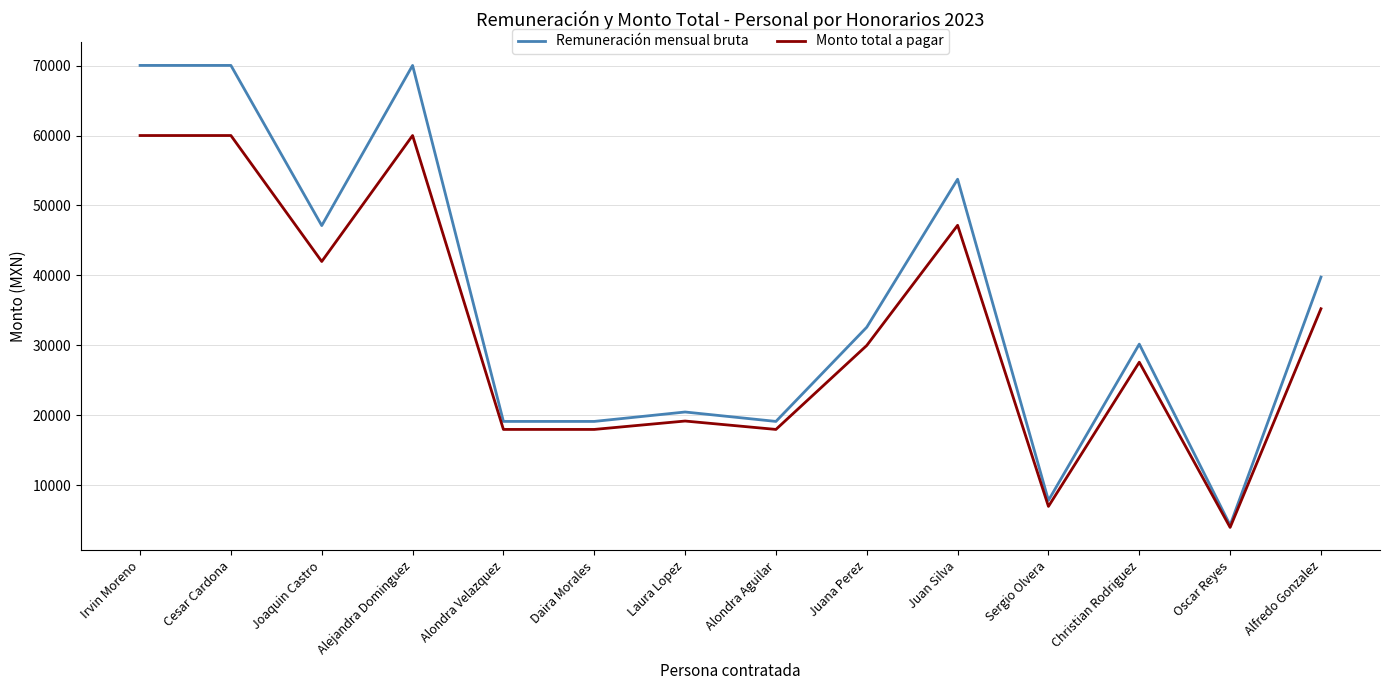

List the series in order of their overall mean, highest first.

Remuneración mensual bruta, Monto total a pagar